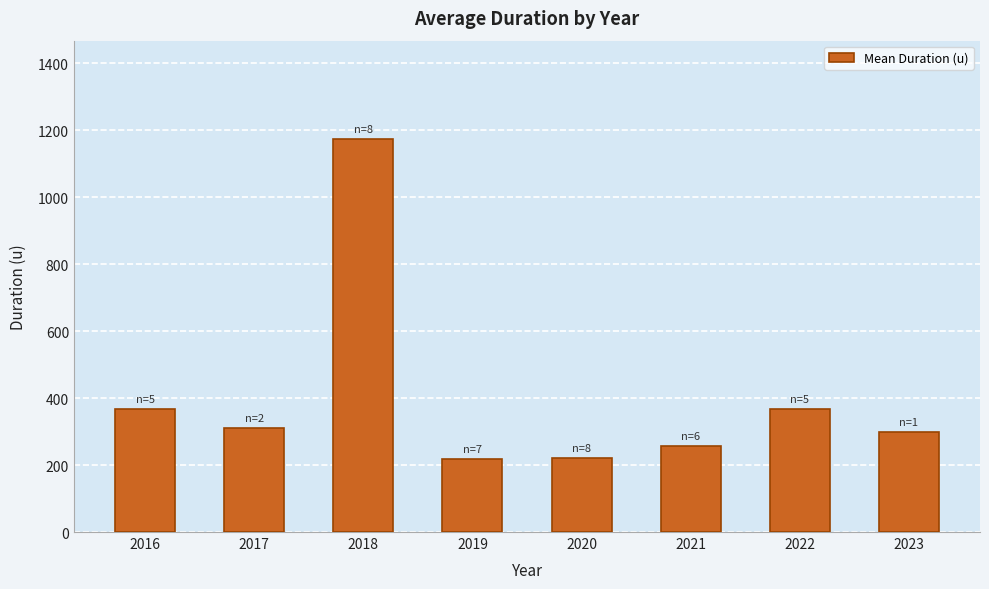

Between 2019 and 2021, which is larger?

2021